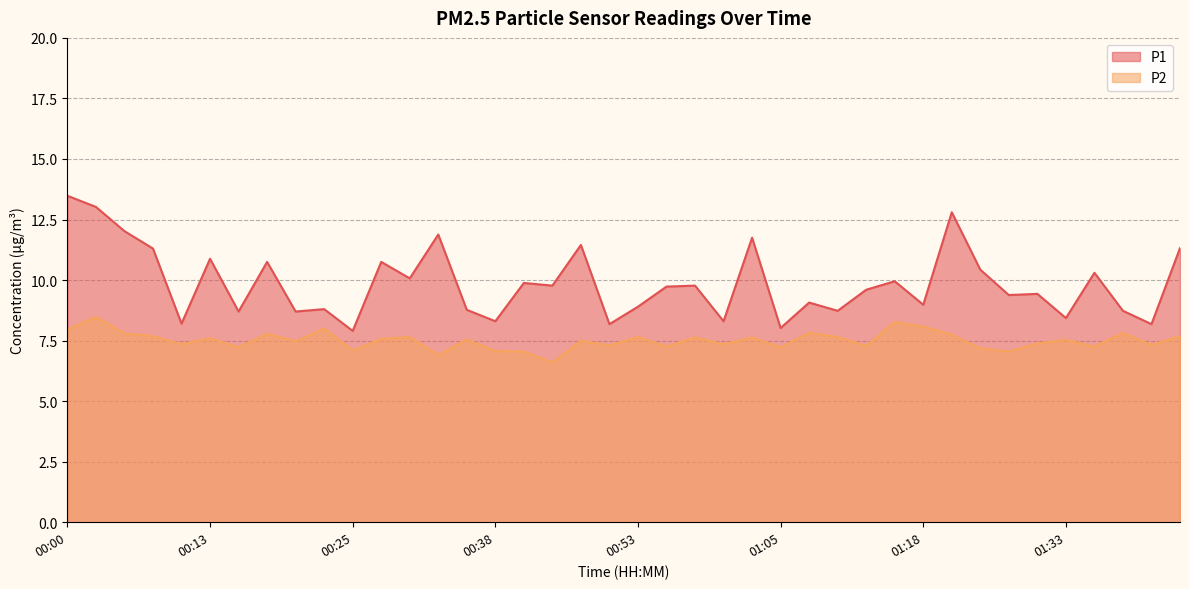

The P2 series shows 7.2 at 01:25. True or false?

True